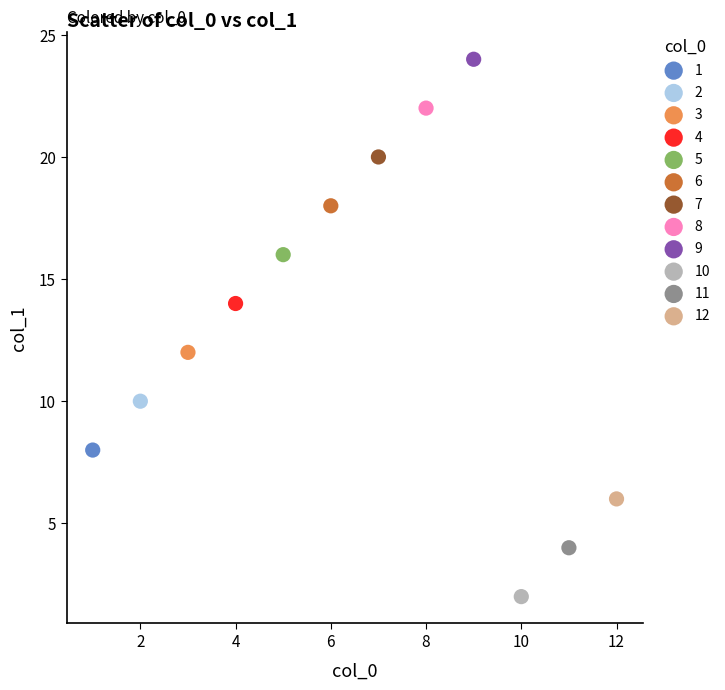

What are all the series names shown in the legend?

1, 2, 3, 4, 5, 6, 7, 8, 9, 10, 11, 12